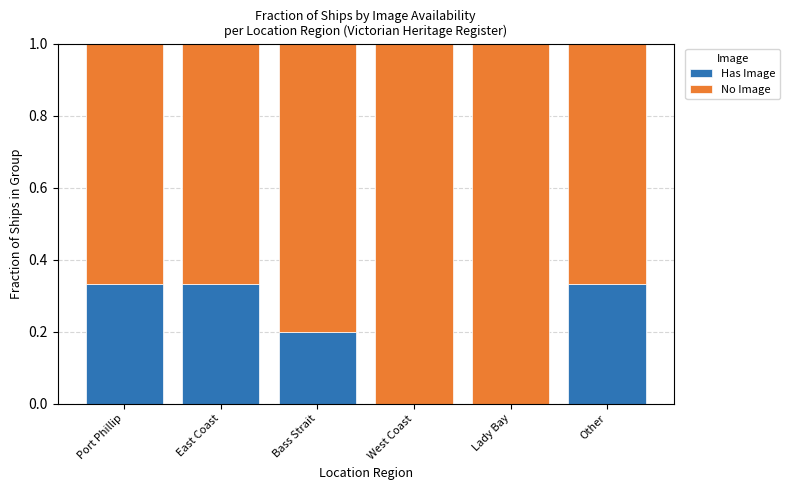

Are the bars grouped side by side (vs. stacked)?

No